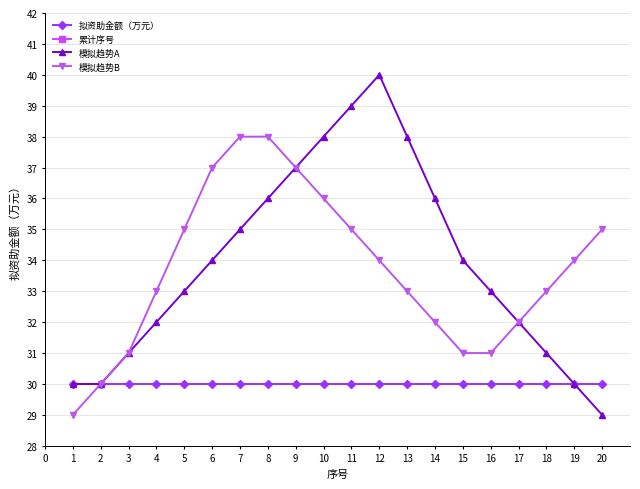

Read the 模拟趋势B value at 8.

38